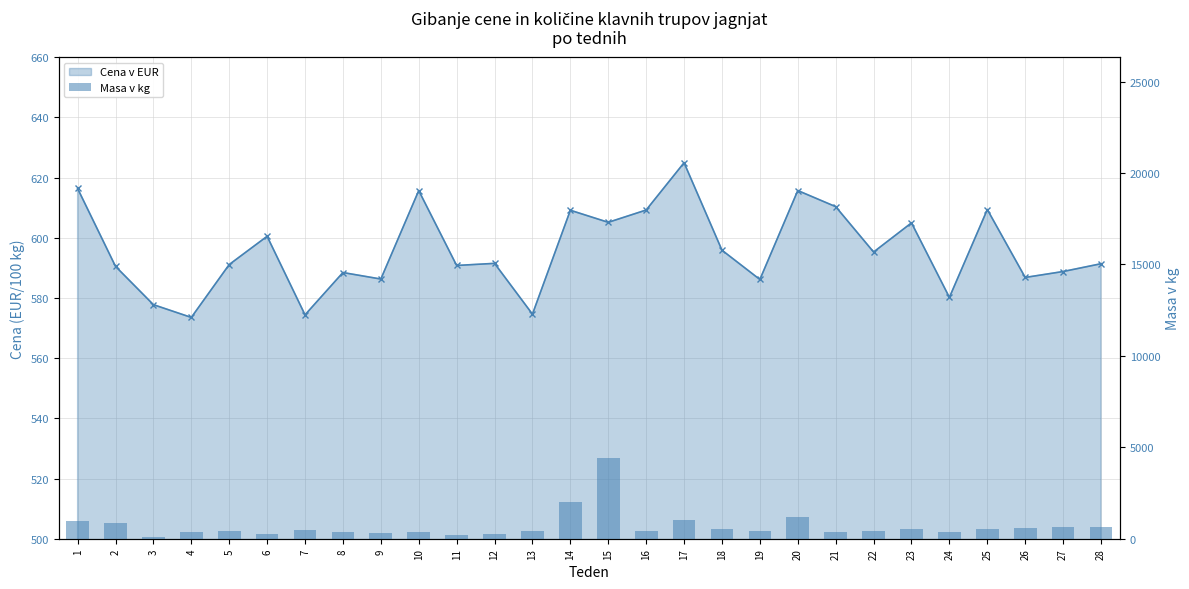

Rank the categories by value from highest to lowest.

15, 14, 20, 17, 1, 2, 27, 28, 26, 23, 18, 25, 7, 13, 22, 16, 19, 5, 24, 4, 8, 10, 21, 9, 6, 12, 11, 3